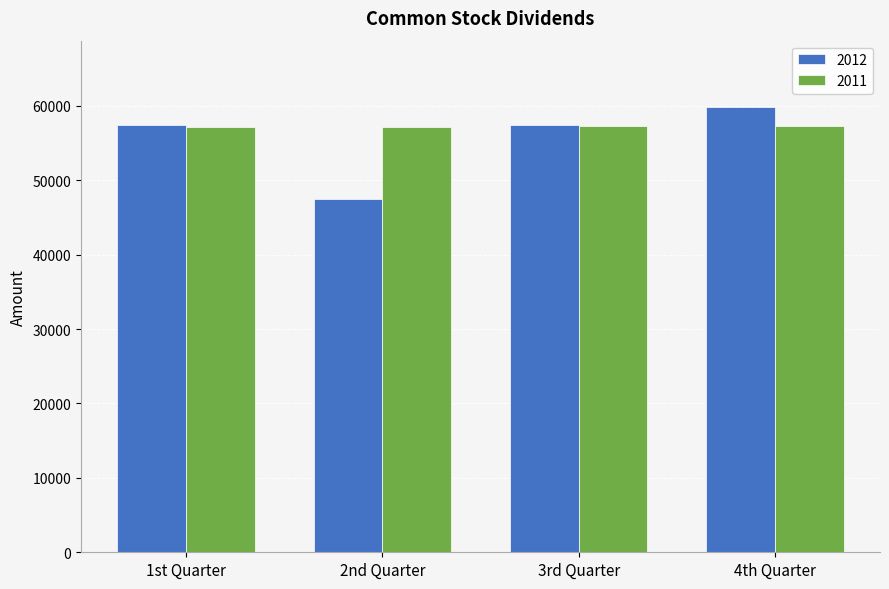

Which label corresponds to the largest value in the chart?

4th Quarter